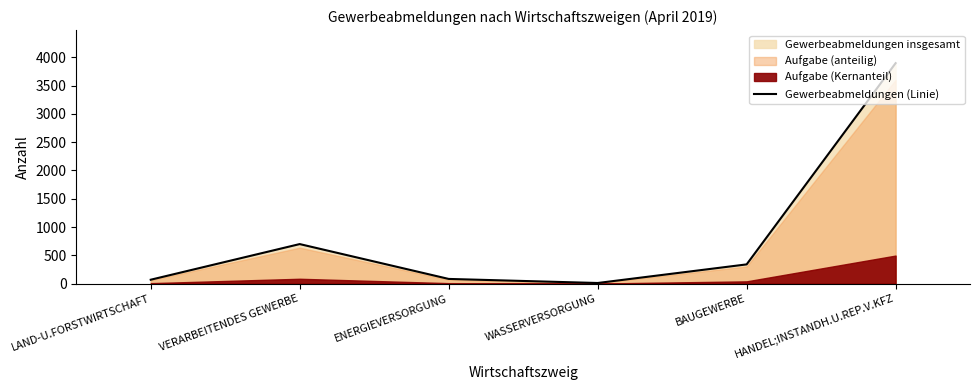

At which category does the data reach its first local peak?

VERARBEITENDES GEWERBE